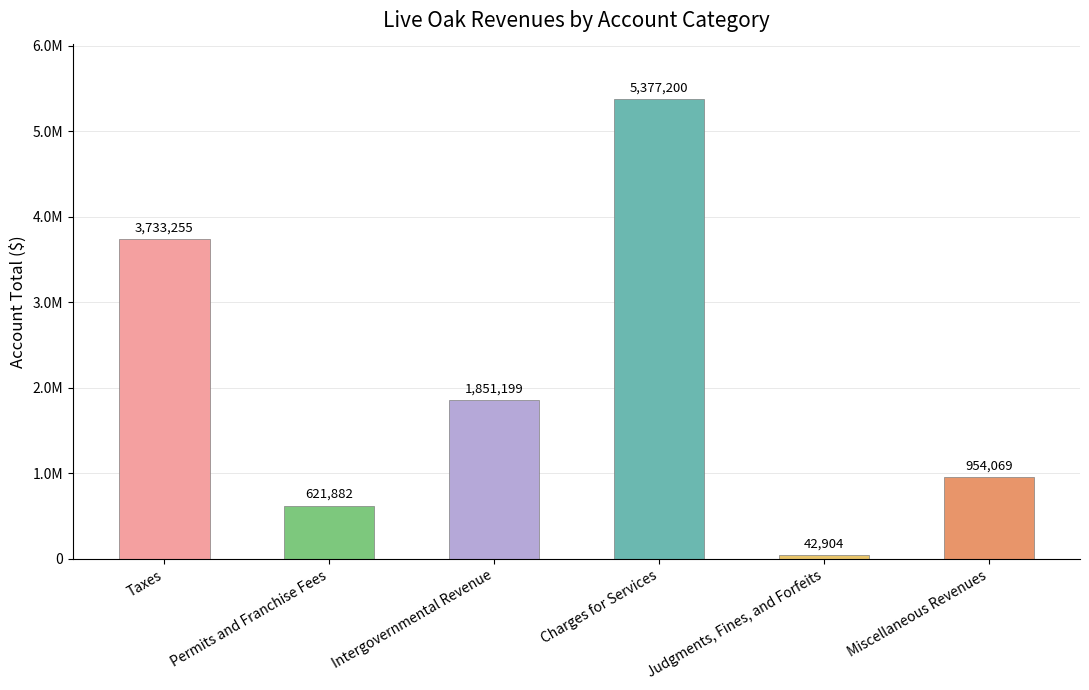

How many data points are less than 1851199?

3